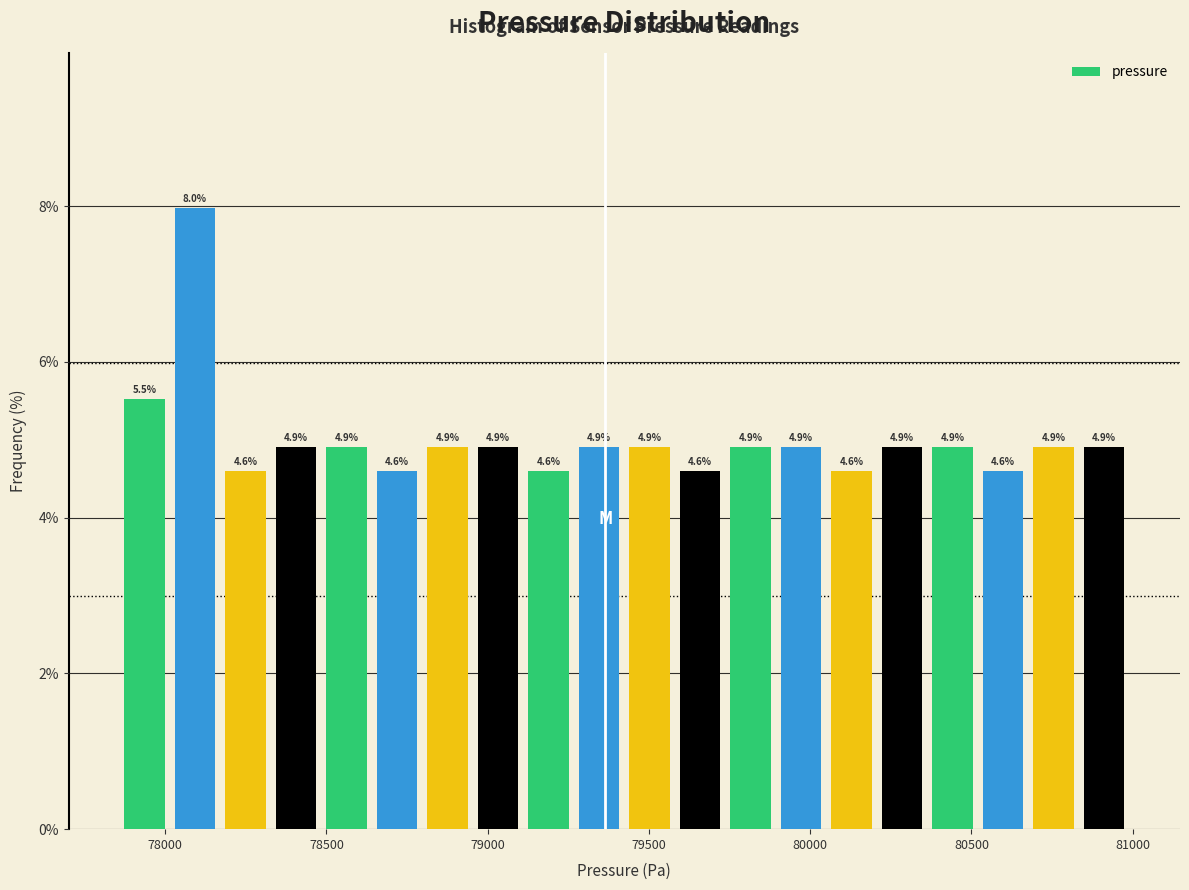

Around what value on the x-axis is the tallest bar? Give the approximate position of its centre, as read against the axis.

78100